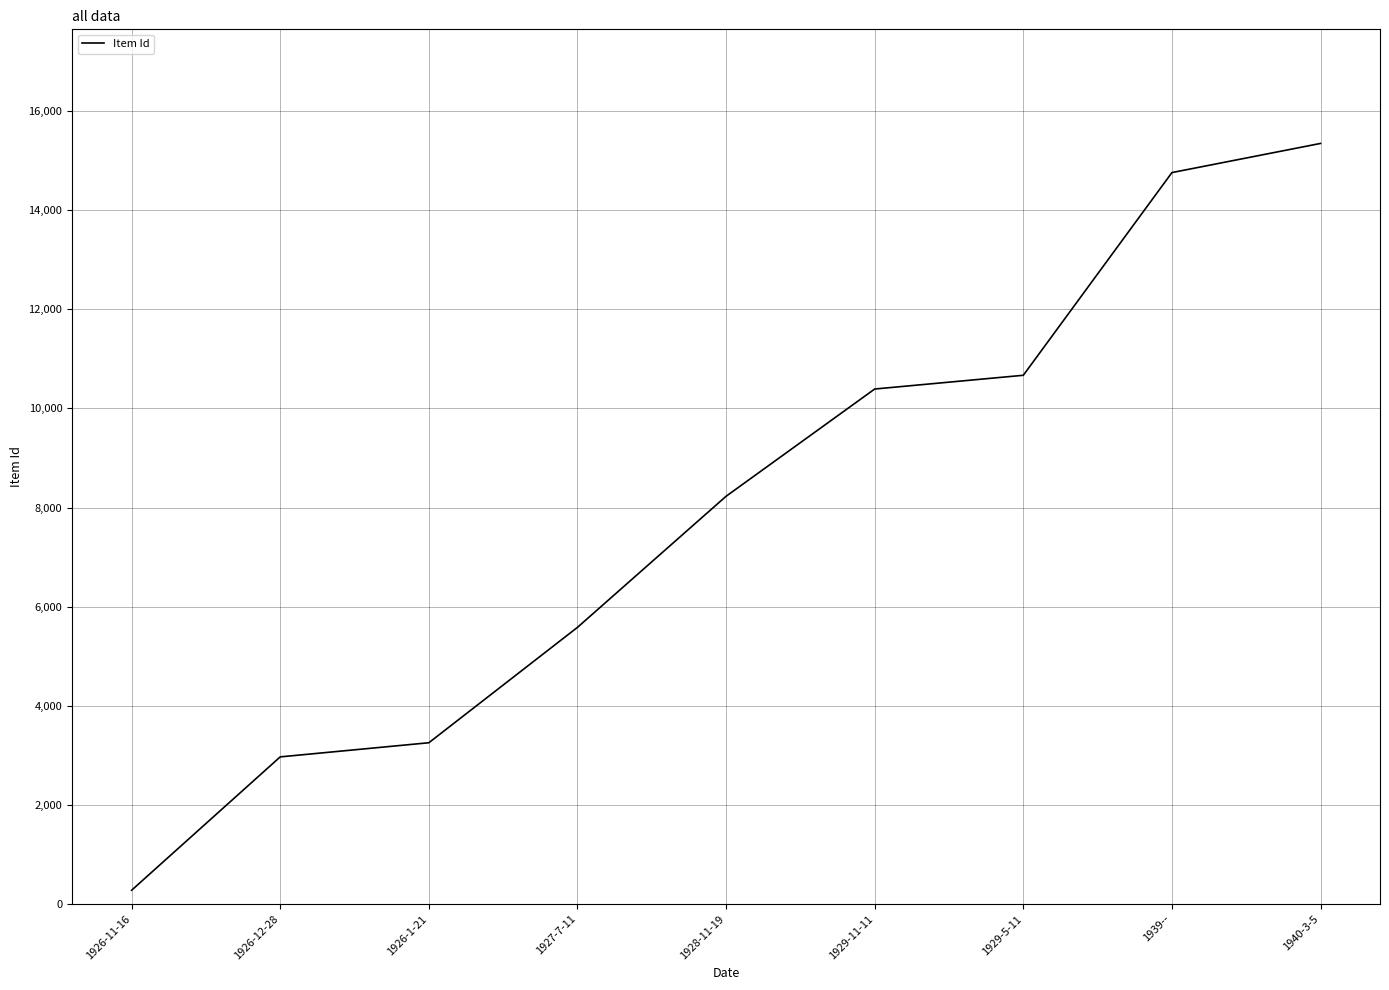

Which category has the lowest value across all series?

1926-11-16